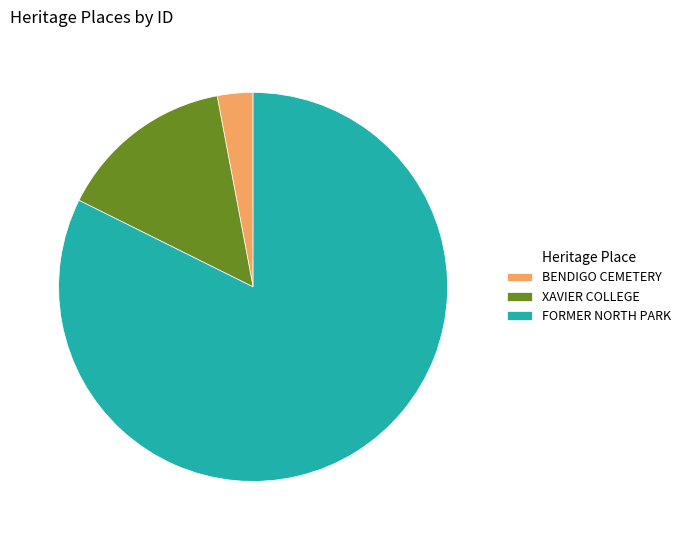

Between XAVIER COLLEGE and FORMER NORTH PARK, which is larger?

FORMER NORTH PARK